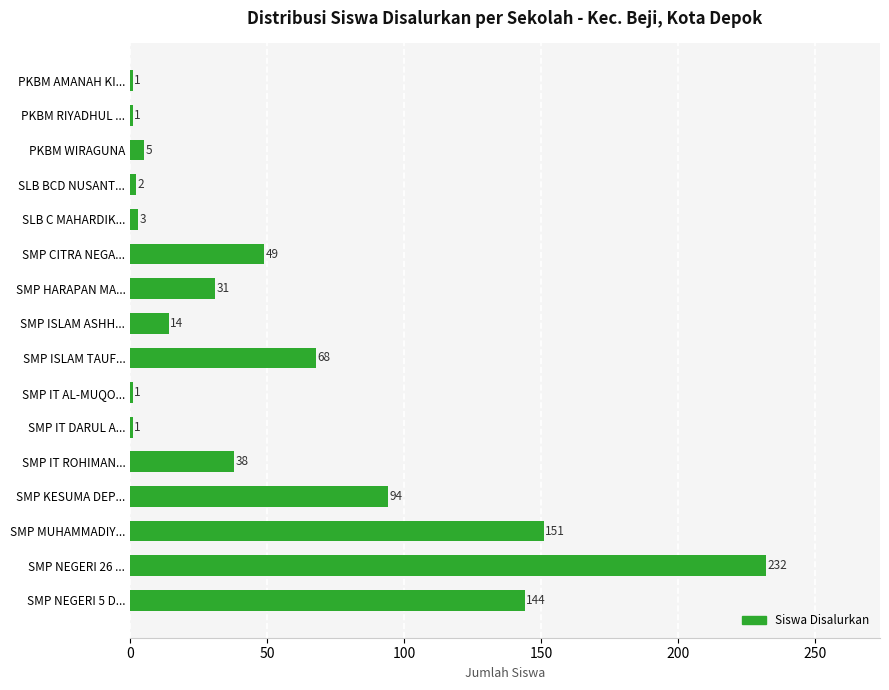

At which label is the value closest to 116?

SMP KESUMA DEP...